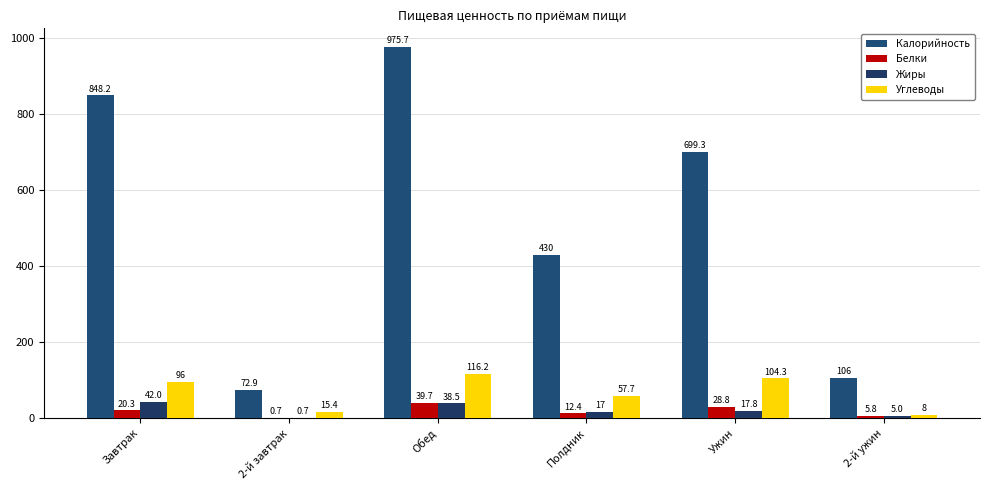

What is the total value across all series at Полдник?

517.1